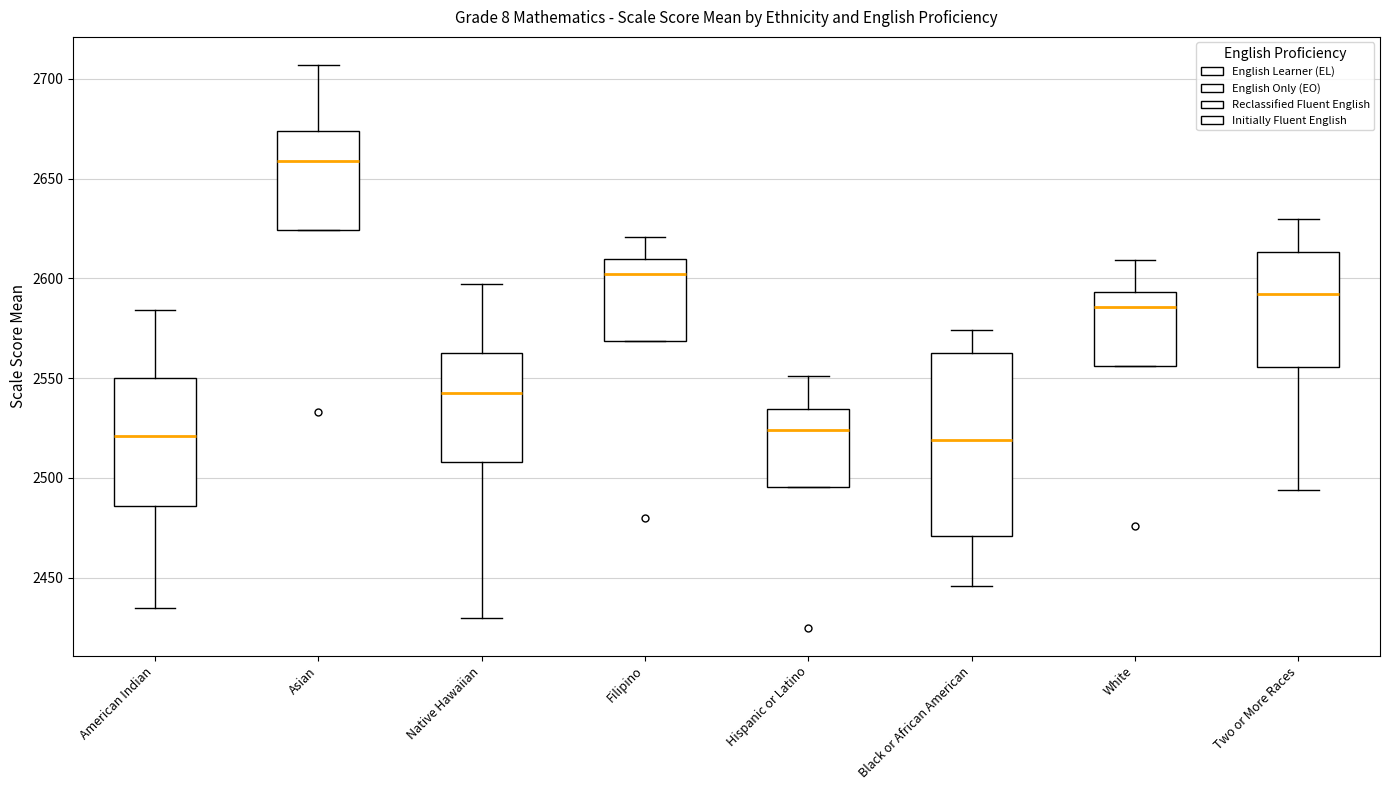

Reading left to right, read every box against the y-axis: the position of its median line, the range the box covers, and the ends of its whiskers. The values are not printed on the chart, so give them approximately, as read against the axis.

American Indian: median 2520, box 2485 to 2550, whiskers 2435 to 2585
Asian: median 2660, box 2625 to 2675, whiskers 2625 to 2705
Native Hawaiian: median 2545, box 2510 to 2565, whiskers 2430 to 2595
Filipino: median 2600, box 2570 to 2610, whiskers 2570 to 2620
Hispanic or Latino: median 2525, box 2495 to 2535, whiskers 2495 to 2550
Black or African American: median 2520, box 2470 to 2565, whiskers 2445 to 2575
White: median 2585, box 2555 to 2595, whiskers 2555 to 2610
Two or More Races: median 2590, box 2555 to 2615, whiskers 2495 to 2630